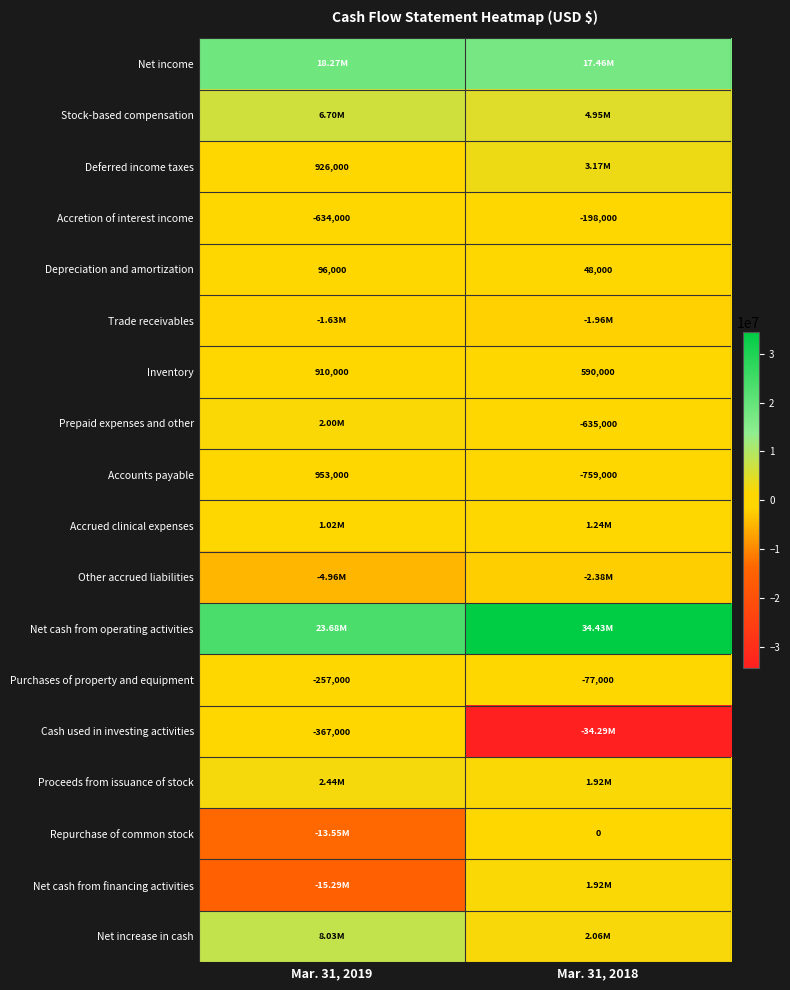

Is the value of Prepaid expenses and other at Mar. 31, 2018 greater than the value of Accretion of interest income at Mar. 31, 2018?

No